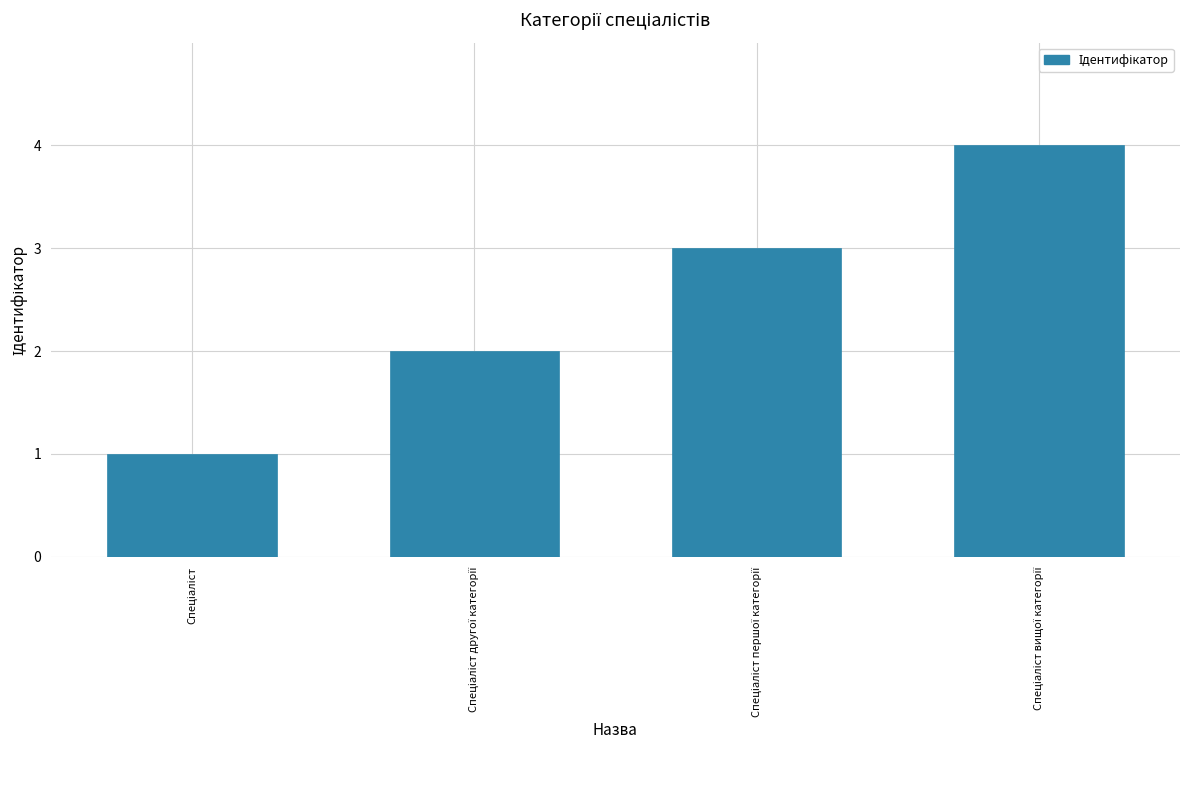

What is the maximum value shown in the chart?

4